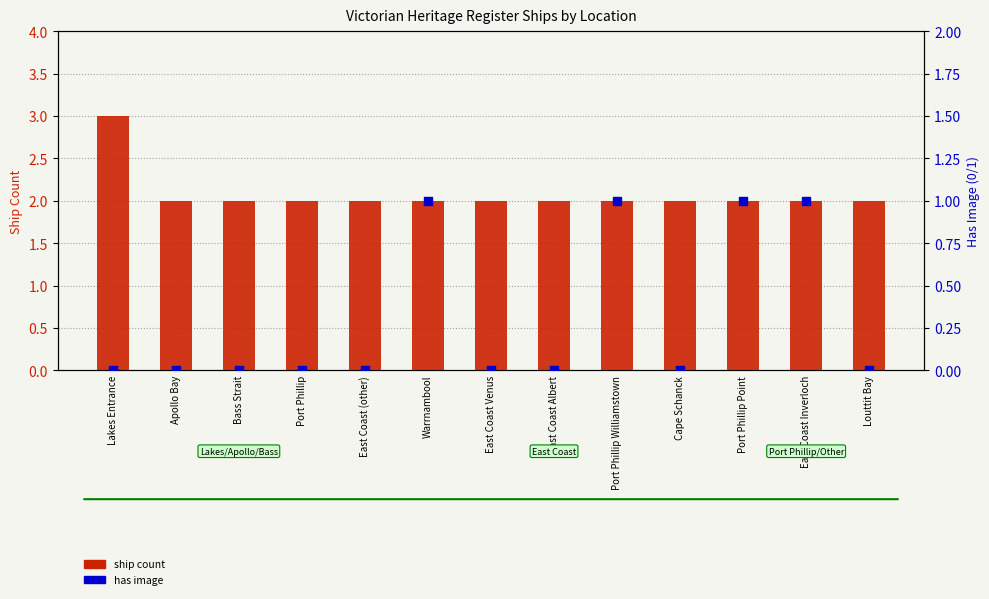

What is the total value across all series at East Coast (other)?

2